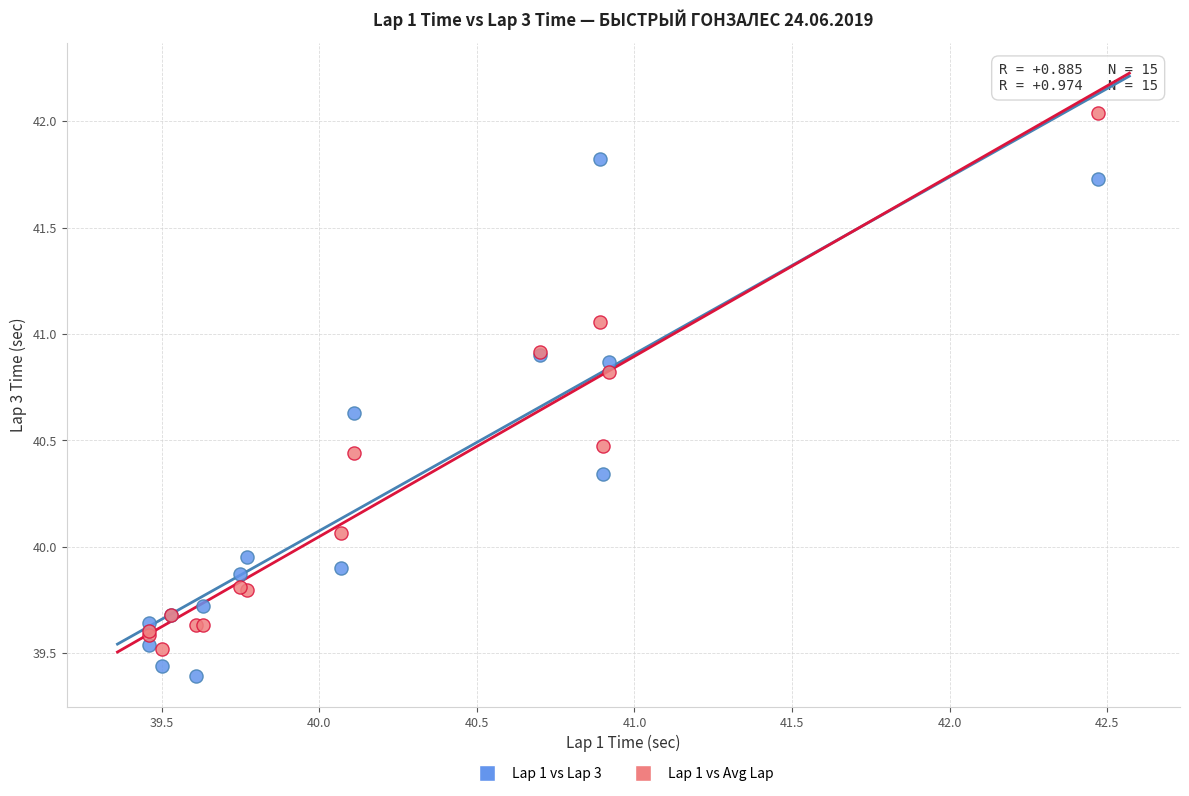

Which series reaches the minimum Y coordinate?

Lap 1 vs Lap 3